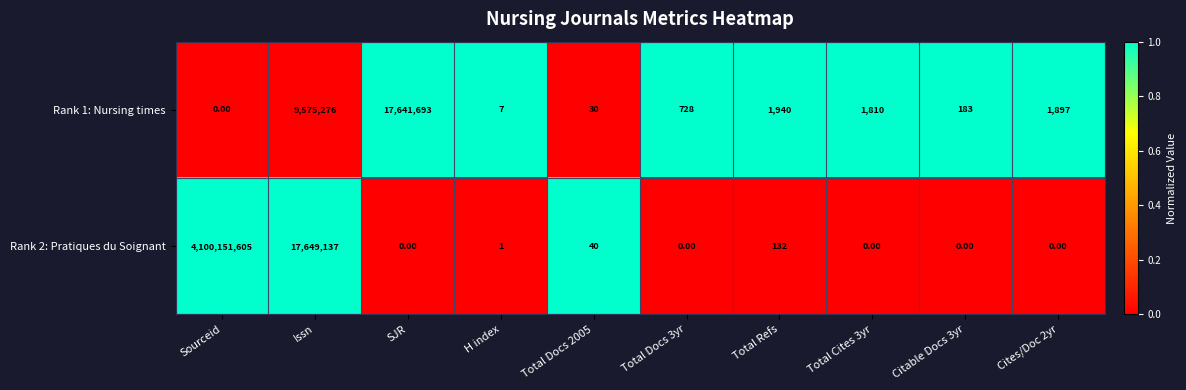

What is the spread (max minus min) of values at Total Docs 2005?

10